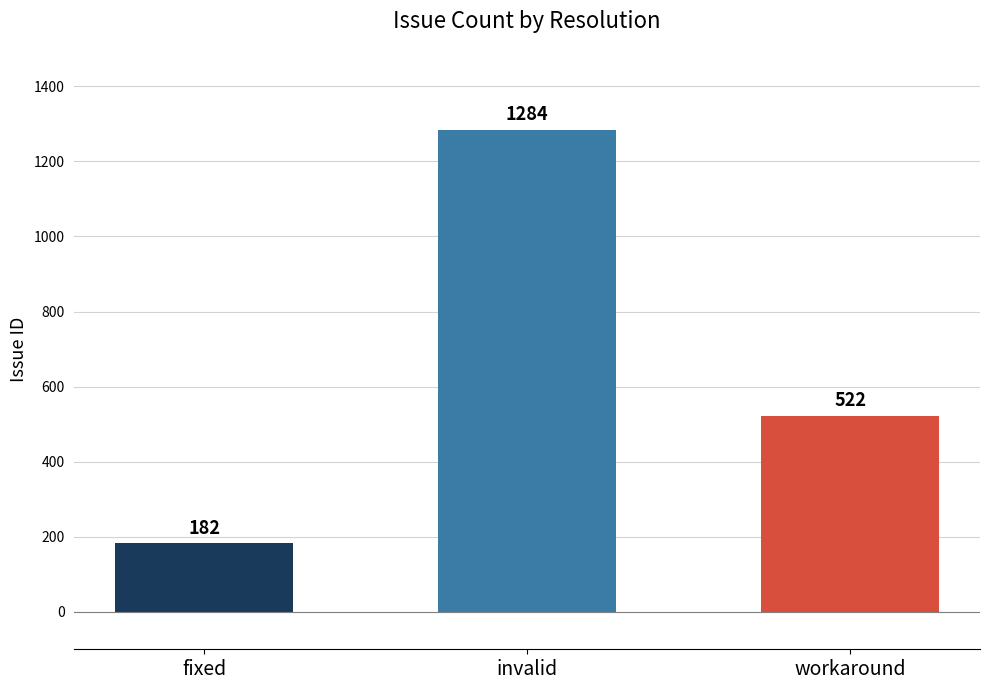

Reading left to right, what are all the values shown in this chart?

182	1284	522